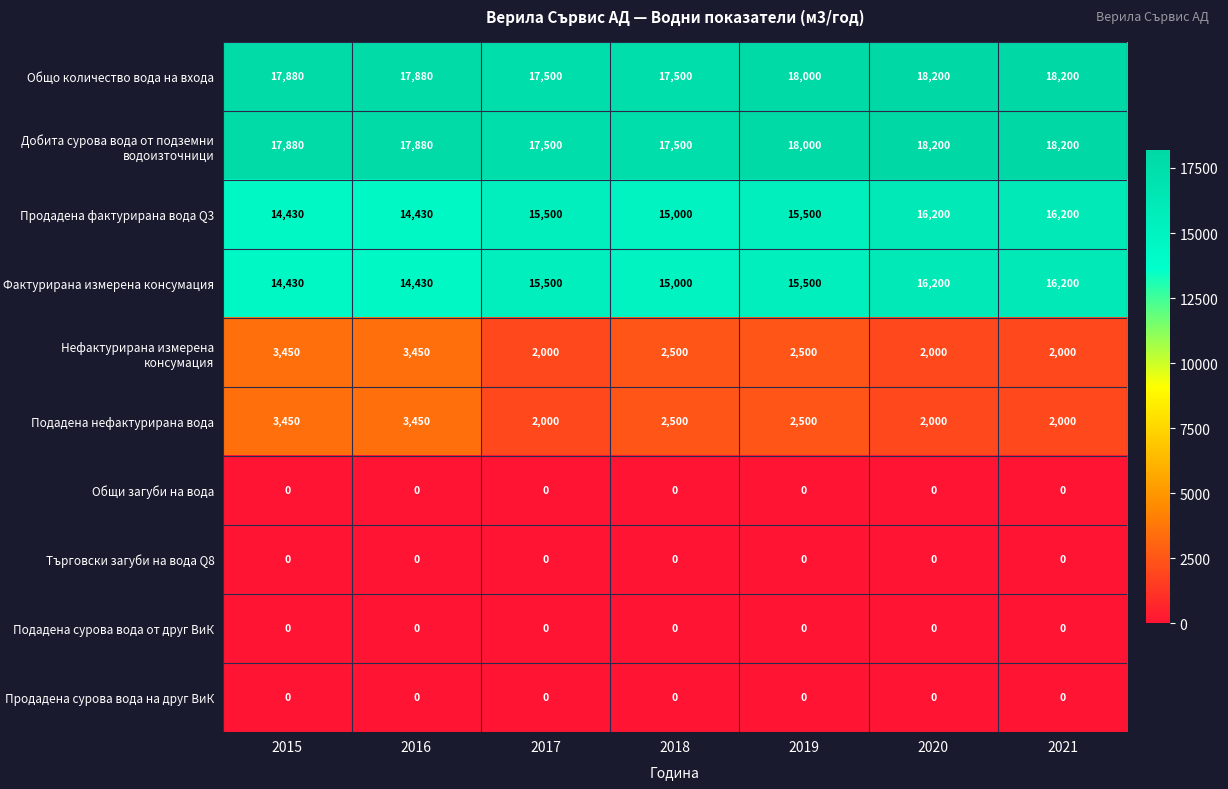

What is the approximate value of Подадена нефактурирана вода at 2016, to the nearest 50?

3450